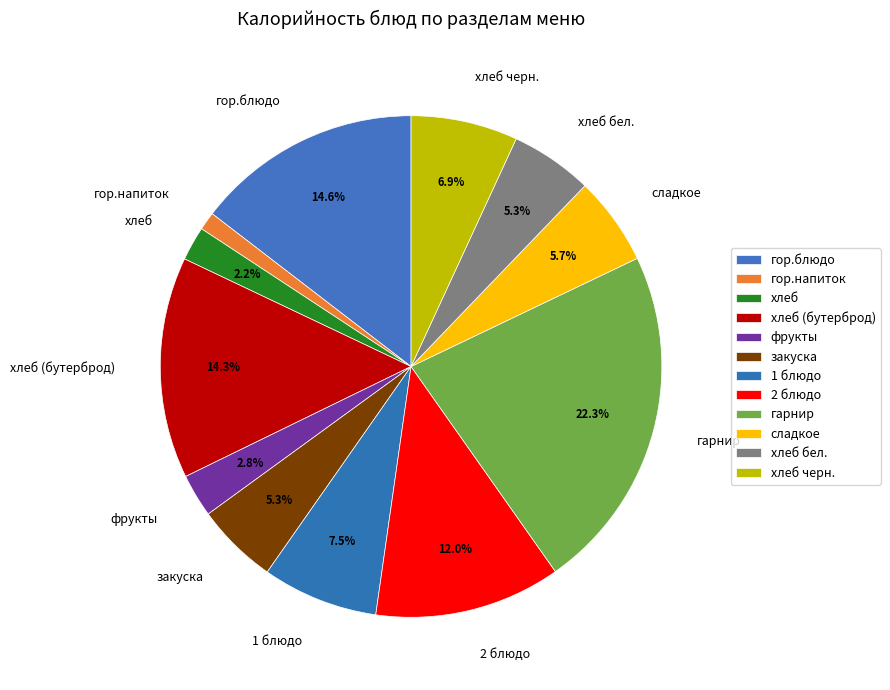

Approximately how many times larger is the value at хлеб черн. compared to гор.блюдо?

0.5